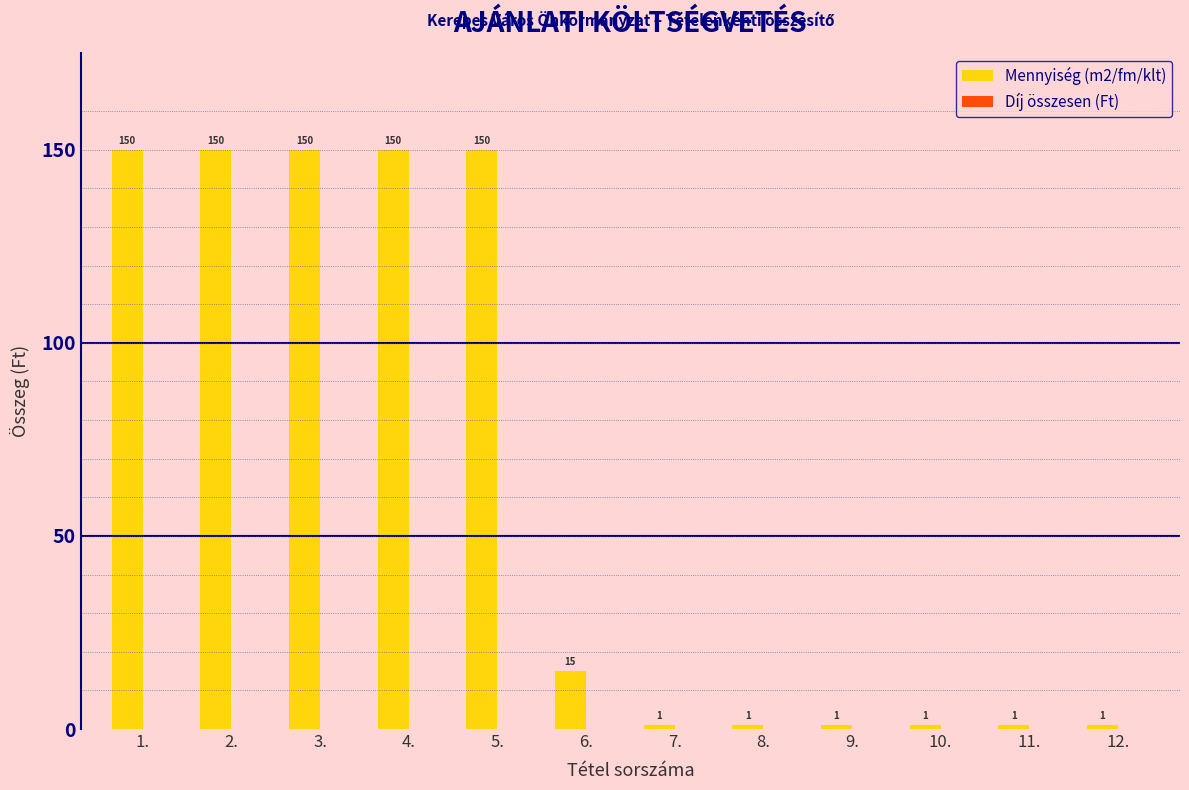

Reading left to right, transcribe all the data shown in this chart.

150	150	150	150	150	15	1	1	1	1	1	1